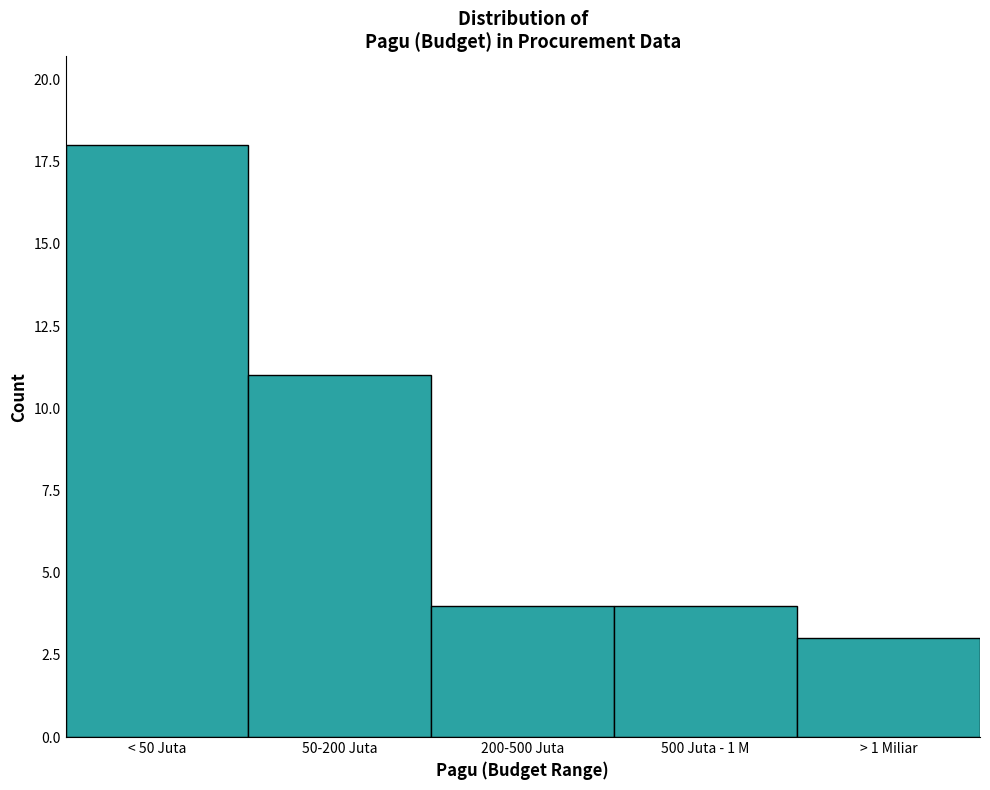

Reading left to right, extract all data points from this chart.

< 50 Juta=18	50-200 Juta=11	200-500 Juta=4	500 Juta - 1 M=4	> 1 Miliar=3